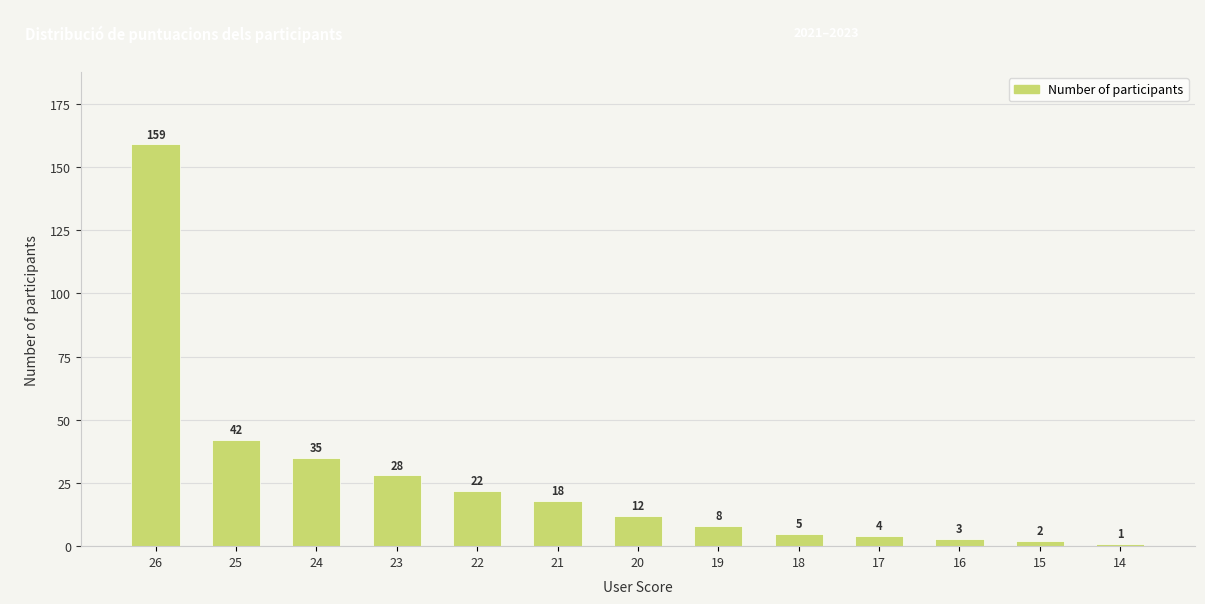

List the labels in order of value, smallest first.

14, 15, 16, 17, 18, 19, 20, 21, 22, 23, 24, 25, 26